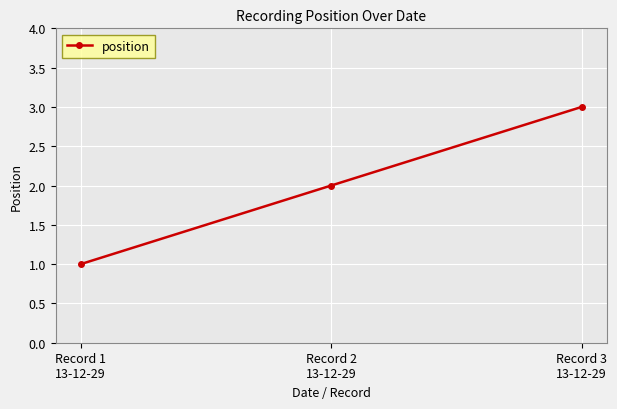

Which category has the highest value across all series?

Record 3
13-12-29